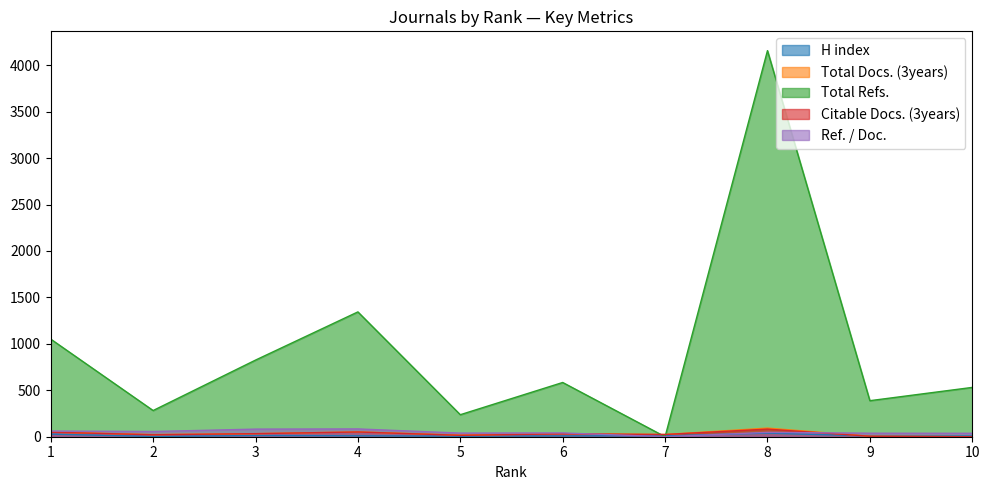

What value does the Total Docs. (3years) series have at 4, to the nearest 10?

50